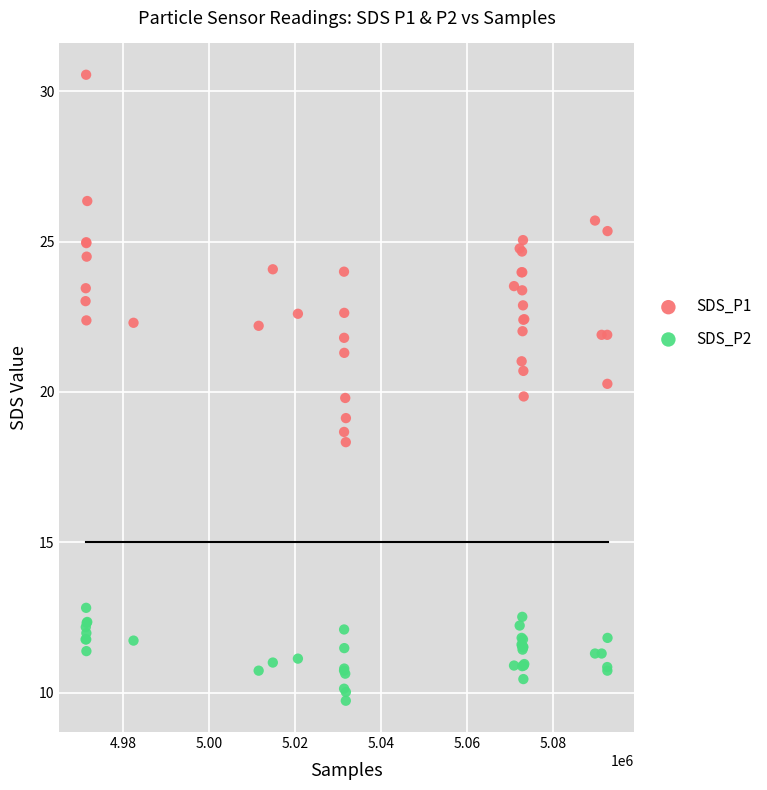

Which series has the largest Y range (max minus min)?

SDS_P1